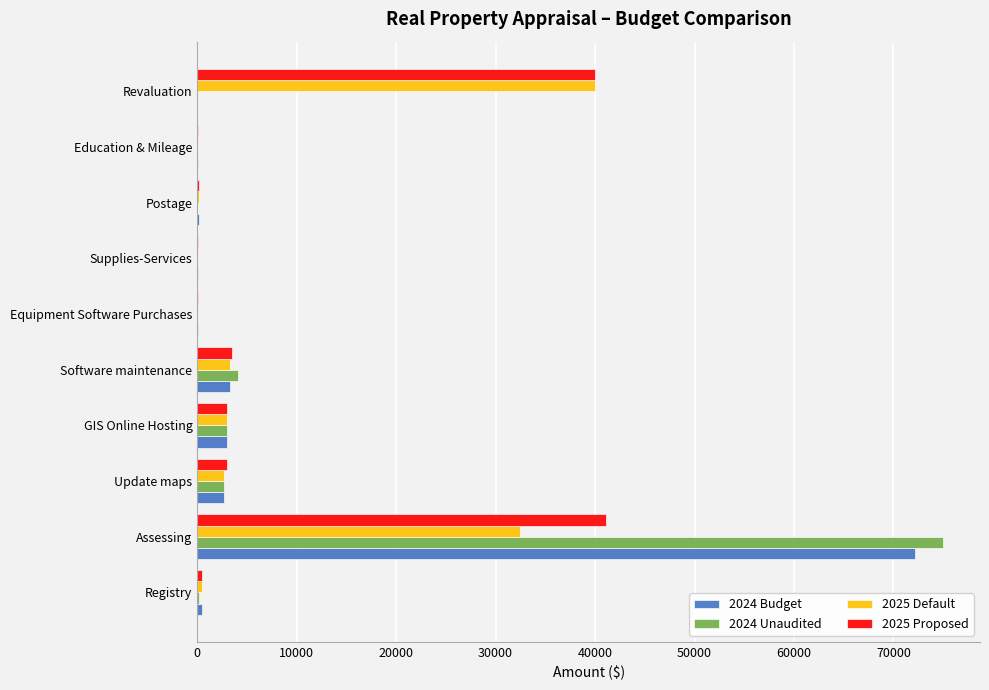

What is the total value across all series at Update maps?

11100.0